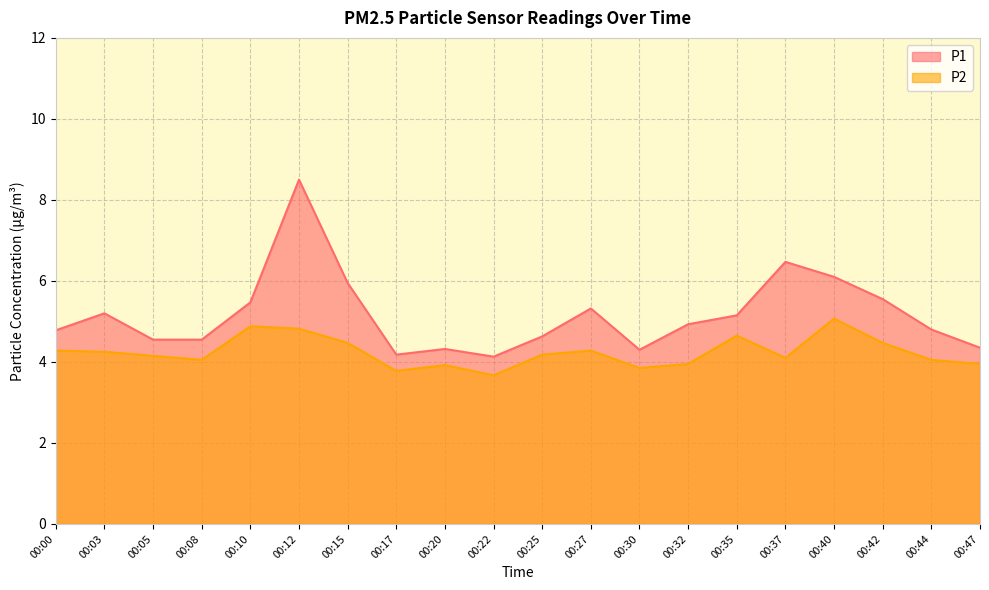

At which label does P2 reach its peak?

00:40